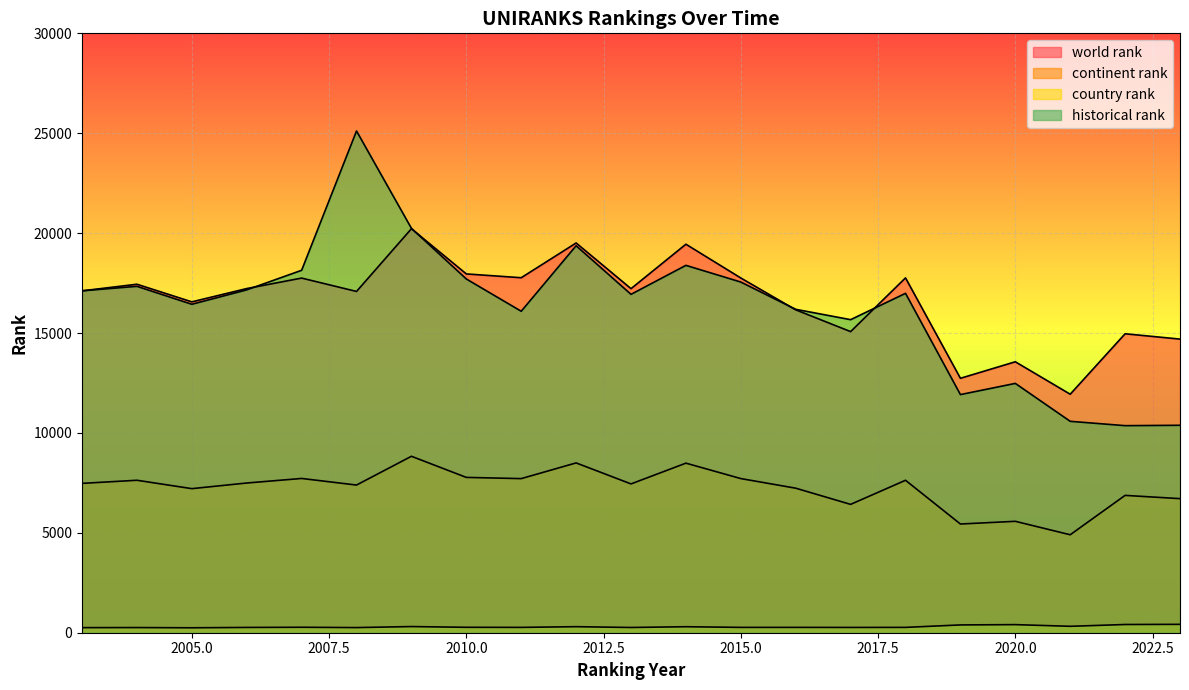

True or false: world rank and country rank cross at least once.

False